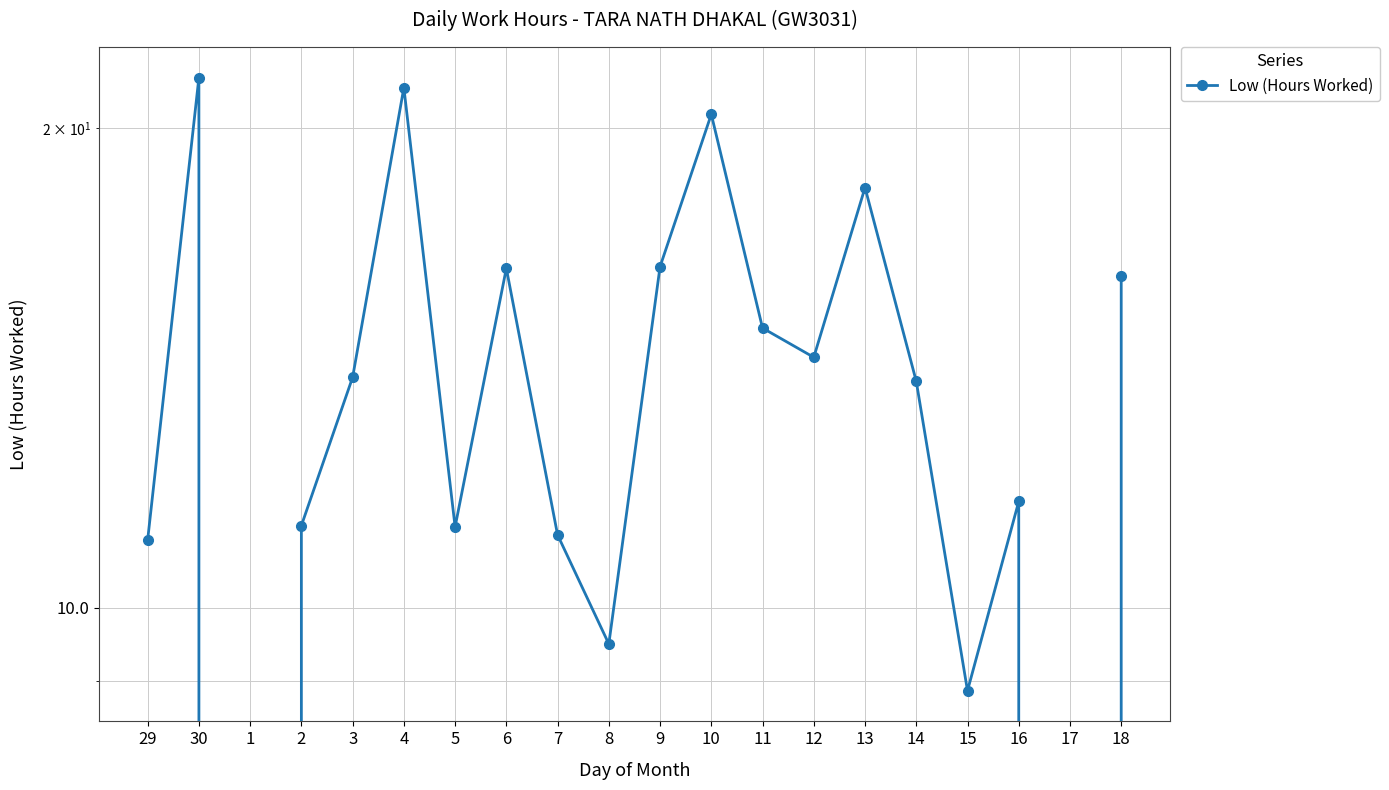

The chart shows a value of 11.2 at 5. True or false?

True